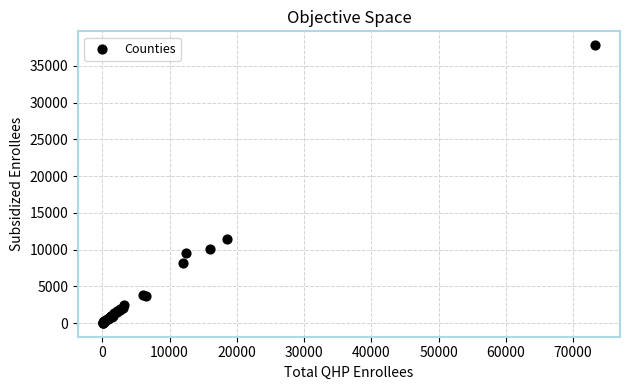

What Y value in the scatter plot is closest to 18926?

11465